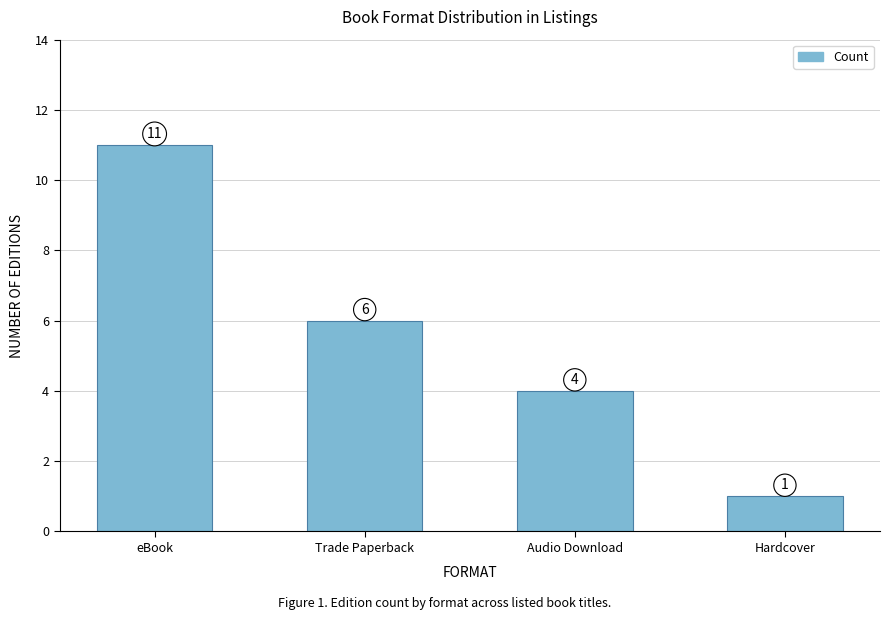

The chart shows a value of 7 at Audio Download. True or false?

False